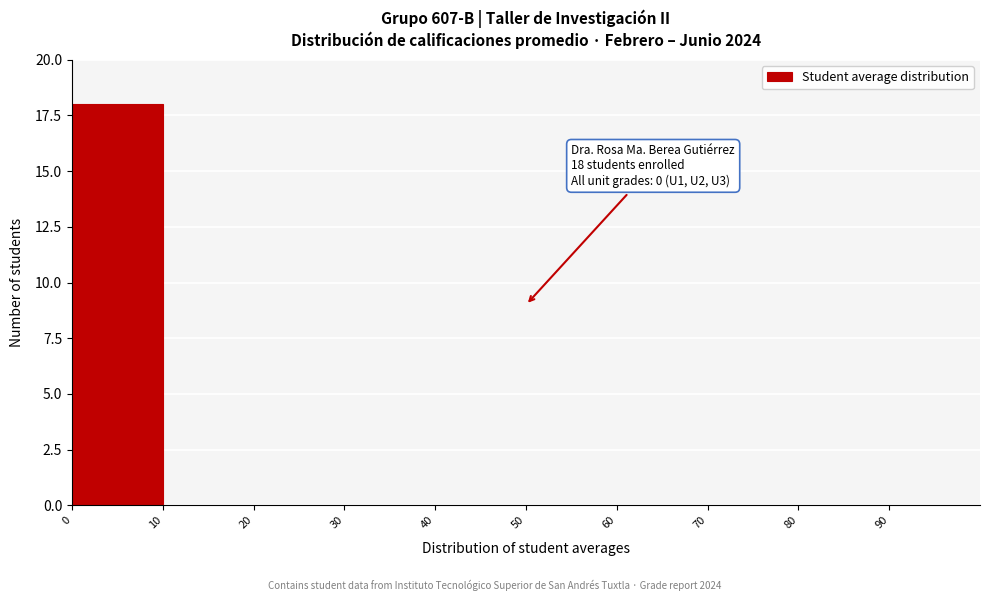

Which range on the x-axis has the tallest bar?

0 to 10